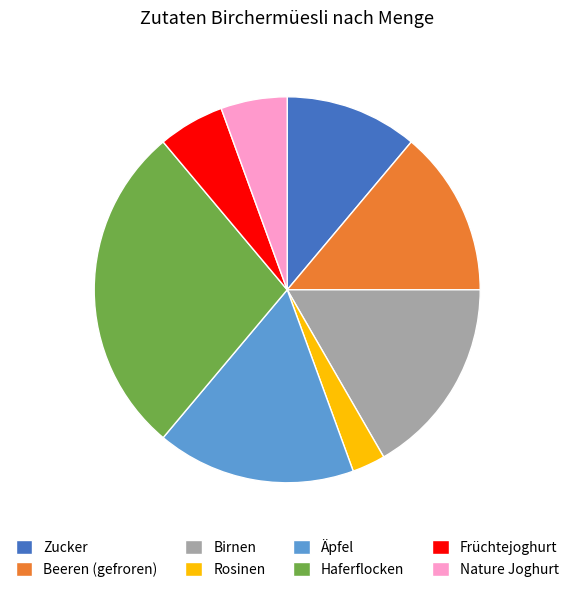

What is the largest slice in the pie chart?

Haferflocken